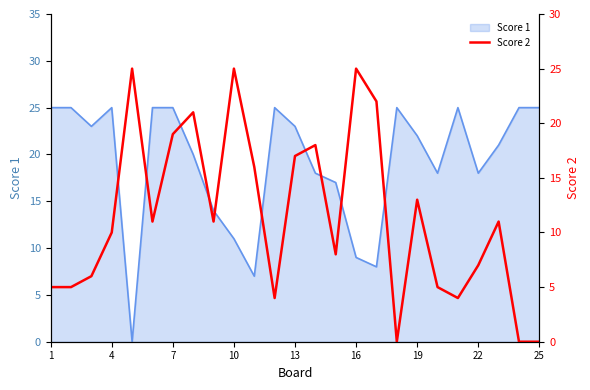

How many points are lower than both their immediate neighbors (excluding endpoints)?

6